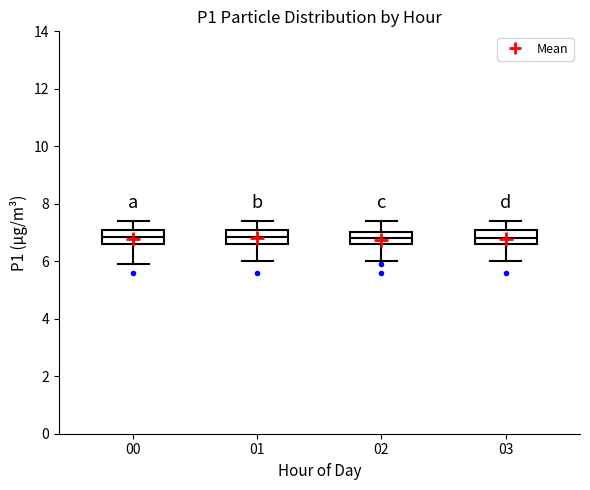

Reading left to right, read every box against the y-axis: the position of its median line, the range the box covers, and the ends of its whiskers. The values are not printed on the chart, so give them approximately, as read against the axis.

00: median 6.8, box 6.6 to 7.2, whiskers 6.0 to 7.4
01: median 6.8, box 6.6 to 7.2, whiskers 6.0 to 7.4
02: median 6.8, box 6.6 to 7.0, whiskers 6.0 to 7.4
03: median 6.8, box 6.6 to 7.2, whiskers 6.0 to 7.4